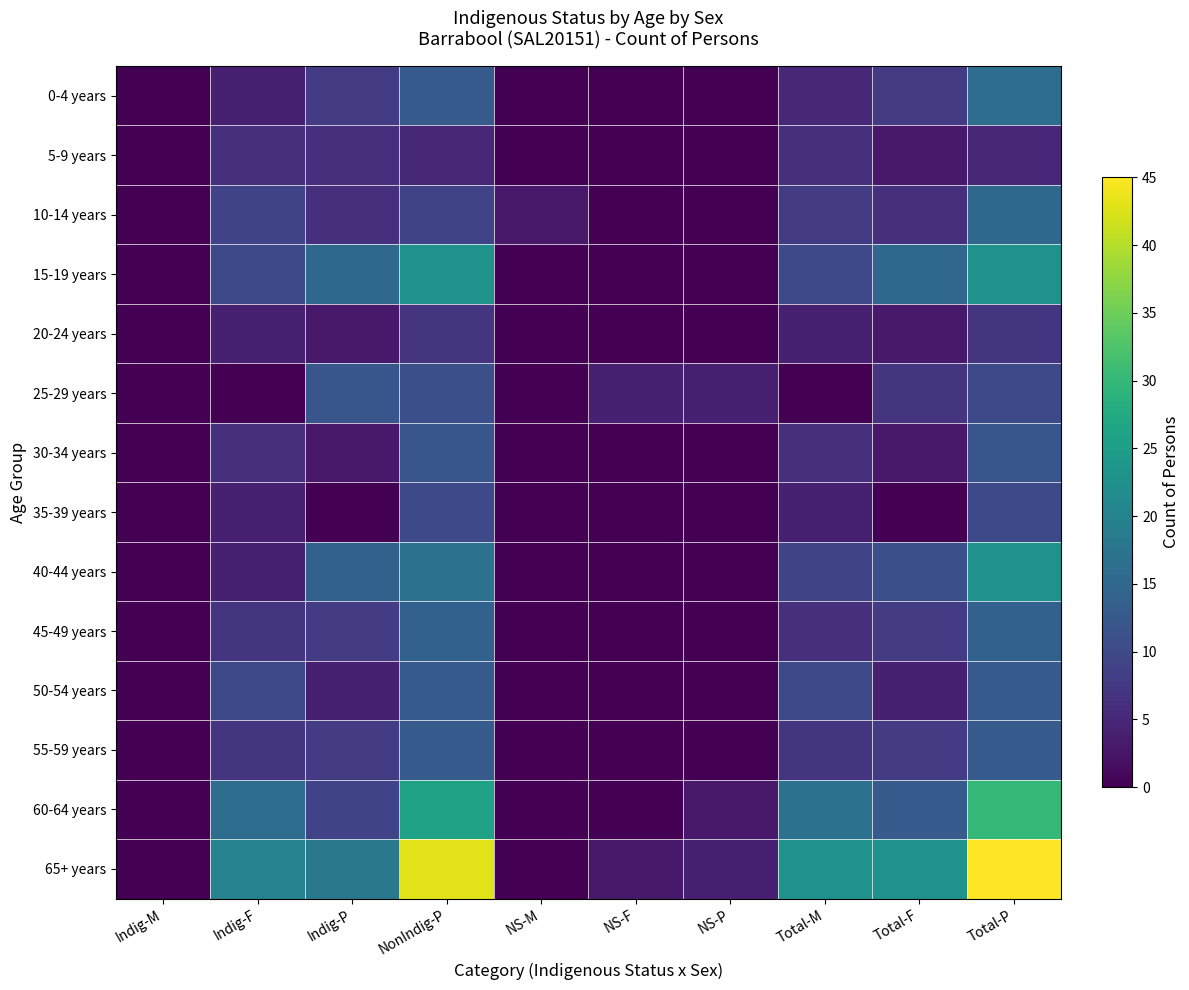

At which category is the sum across all series the highest?

Total-P